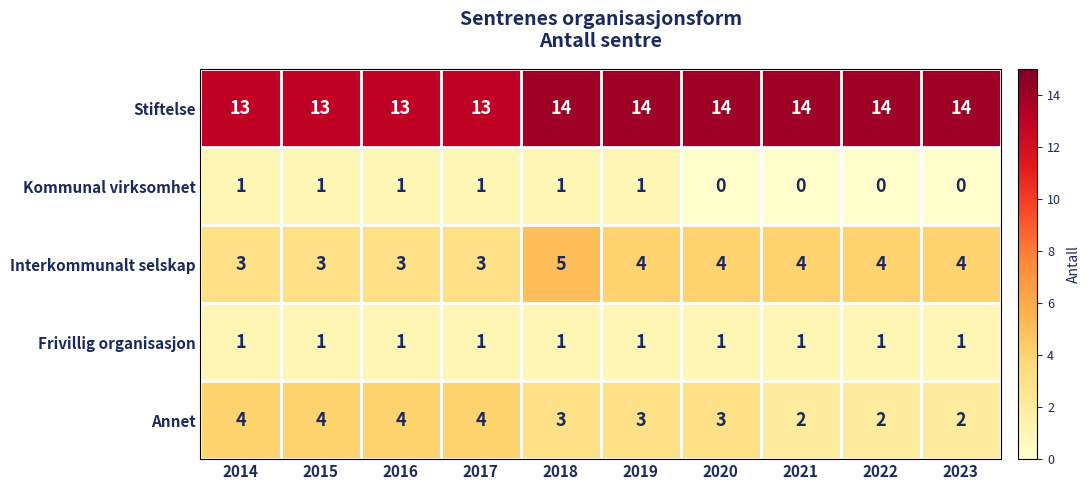

What is the difference between the highest and lowest values at 2015?

12